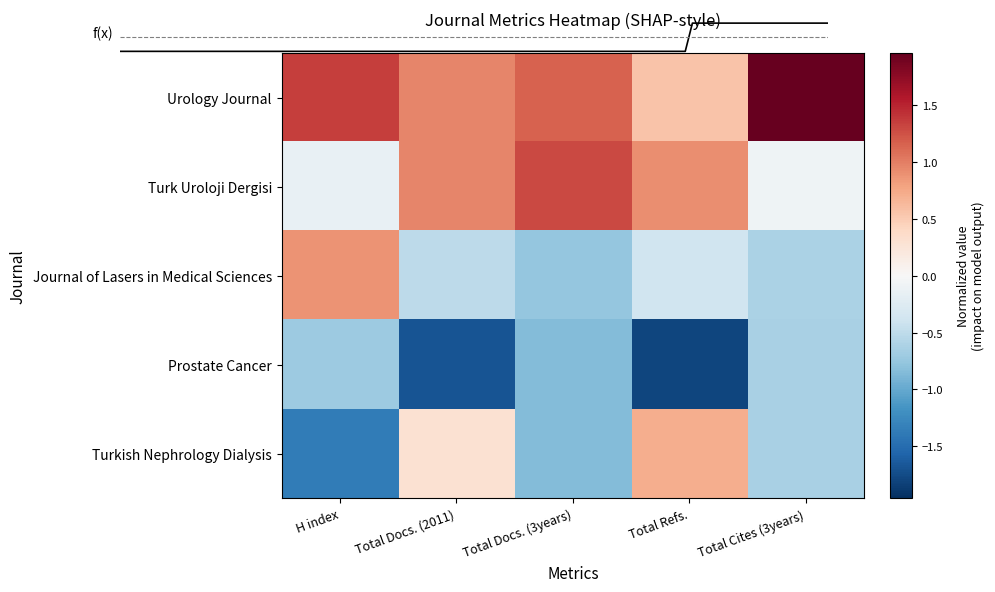

How many distinct data groups are displayed?

5